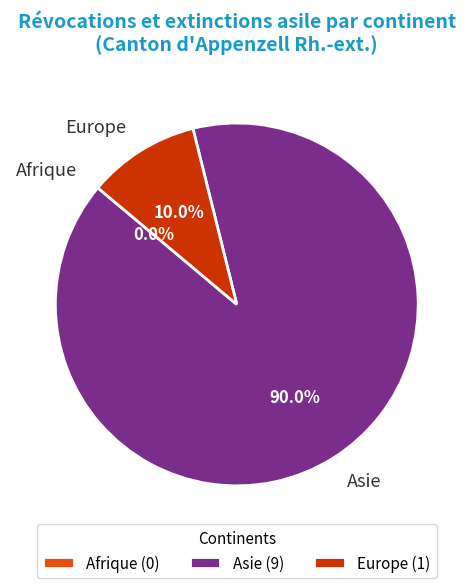

How many slices are in this pie chart?

3